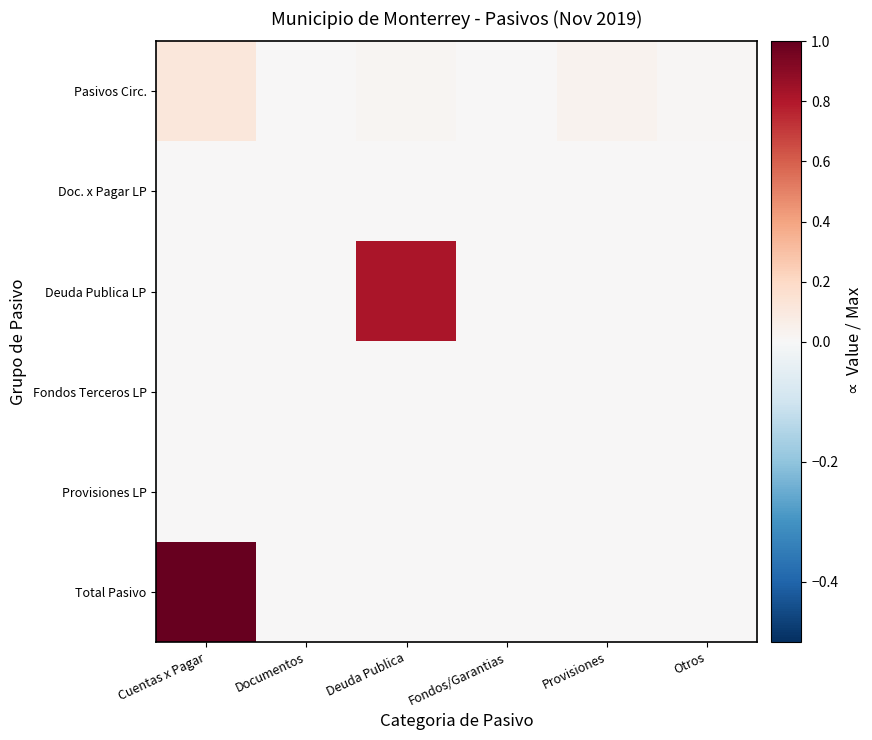

Reading left to right, transcribe all the data shown in this chart.

Pasivos Circ.: Cuentas x Pagar=0.1	Documentos=0.0	Deuda Publica=0.0	Fondos/Garantias=0.0	Provisiones=0.0	Otros=0.0
Doc. x Pagar LP: Cuentas x Pagar=0.0	Documentos=0.0	Deuda Publica=0.0	Fondos/Garantias=0.0	Provisiones=0.0	Otros=0.0
Deuda Publica LP: Cuentas x Pagar=0.0	Documentos=0.0	Deuda Publica=0.8	Fondos/Garantias=0.0	Provisiones=0.0	Otros=0.0
Fondos Terceros LP: Cuentas x Pagar=0.0	Documentos=0.0	Deuda Publica=0.0	Fondos/Garantias=0.0	Provisiones=0.0	Otros=0.0
Provisiones LP: Cuentas x Pagar=0.0	Documentos=0.0	Deuda Publica=0.0	Fondos/Garantias=0.0	Provisiones=0.0	Otros=0.0
Total Pasivo: Cuentas x Pagar=1.0	Documentos=0.0	Deuda Publica=0.0	Fondos/Garantias=0.0	Provisiones=0.0	Otros=0.0